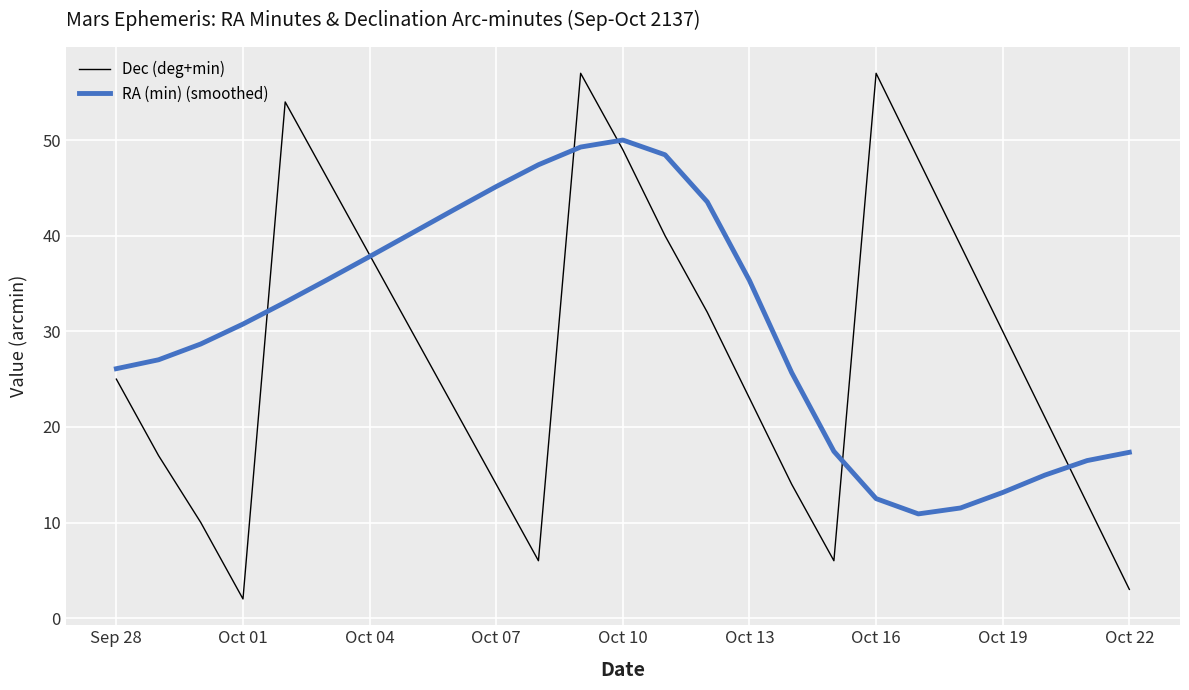

Which series has the largest total across all categories?

RA (min) (smoothed)